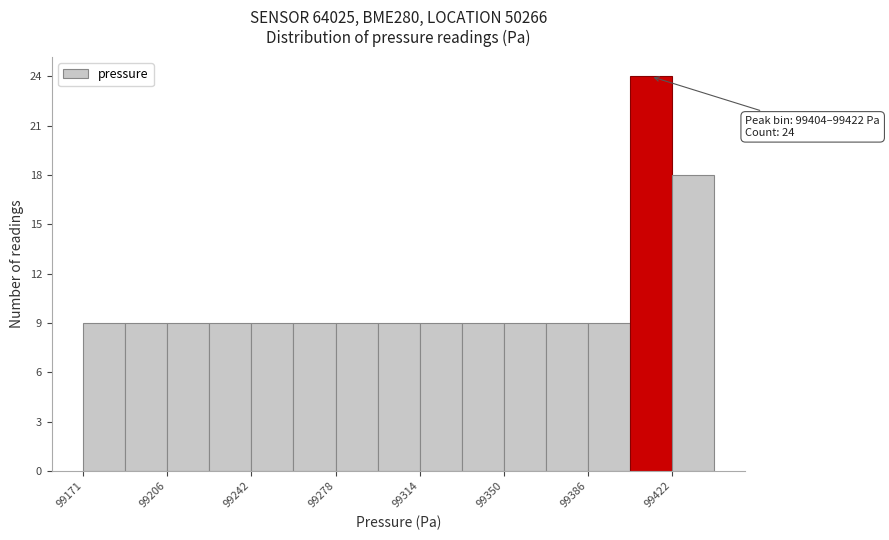

Around what value on the x-axis is the tallest bar? Give the approximate position of its centre, as read against the axis.

99415